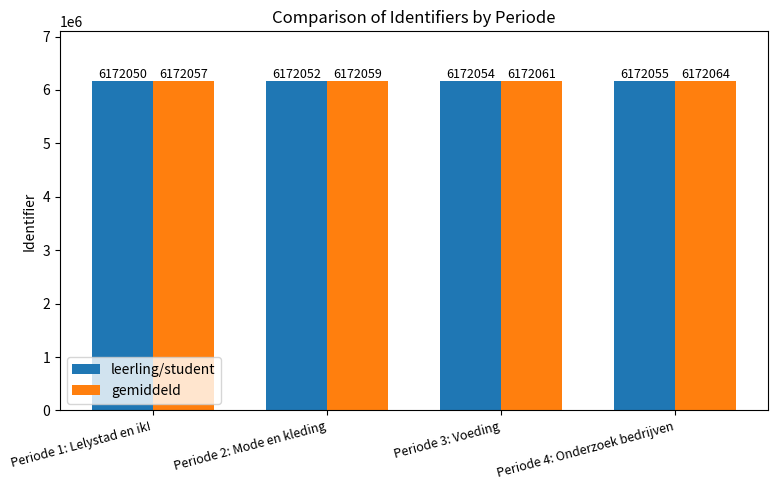

Reading left to right, what are all the values shown in this chart?

leerling/student: 6172050	6172052	6172054	6172055
gemiddeld: 6172057	6172059	6172061	6172064